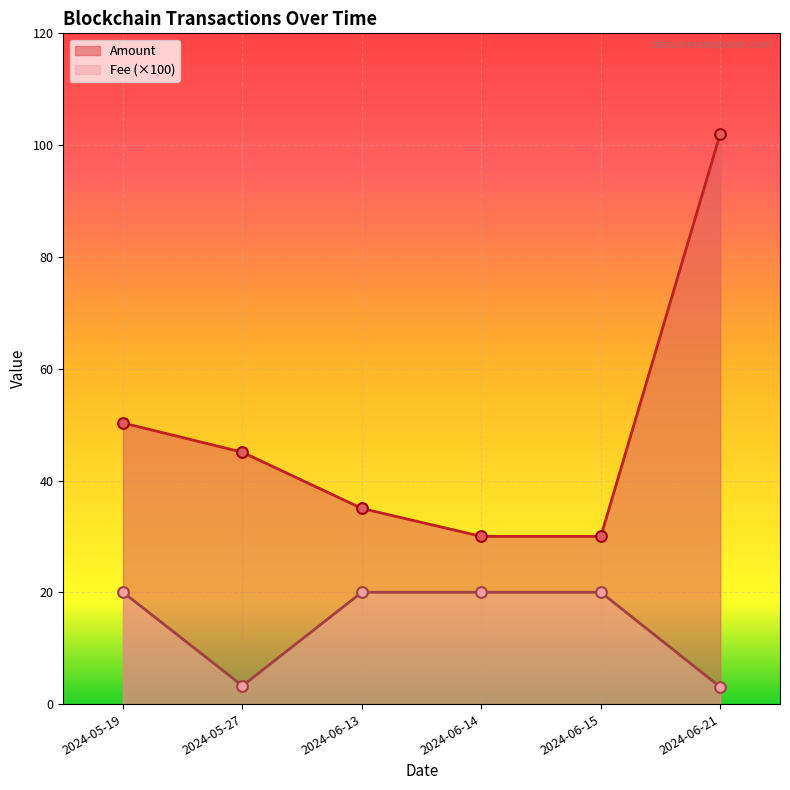

Which series has the largest total across all categories?

Amount